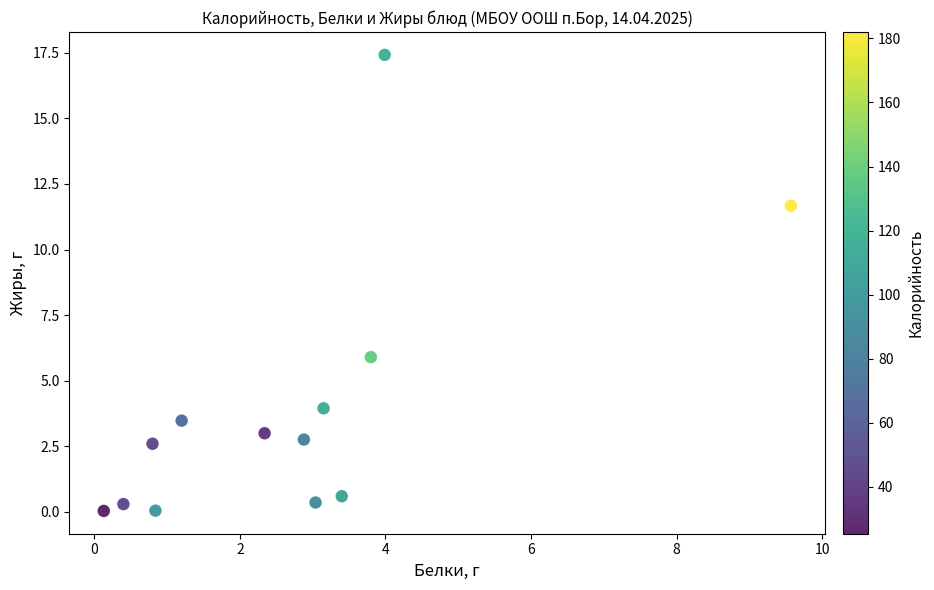

What Y value in the scatter plot is closest to 8?

5.9